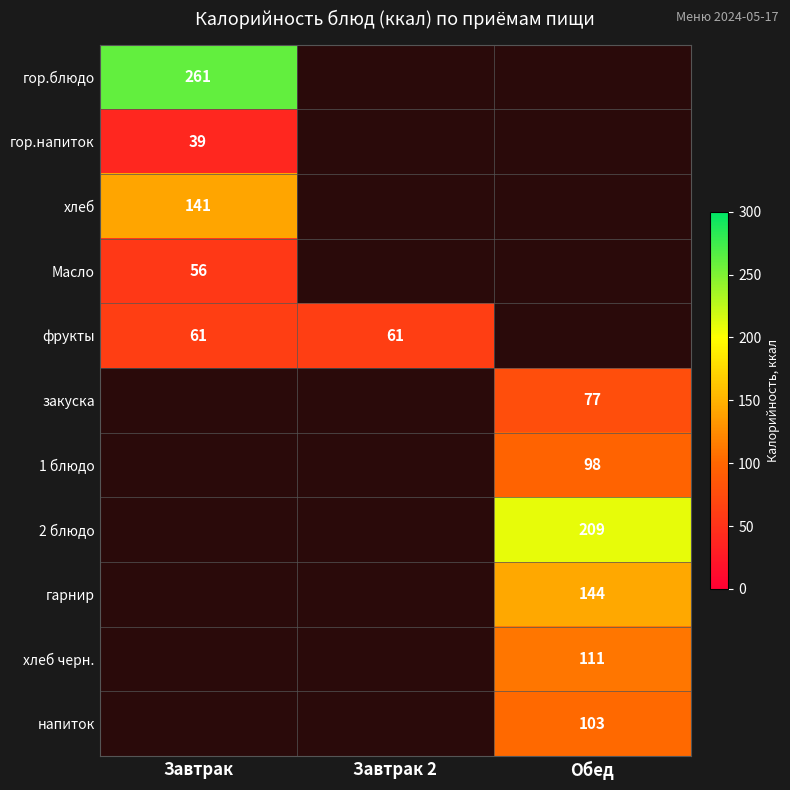

Is it true that 2 блюдо equals 209 at Обед?

True